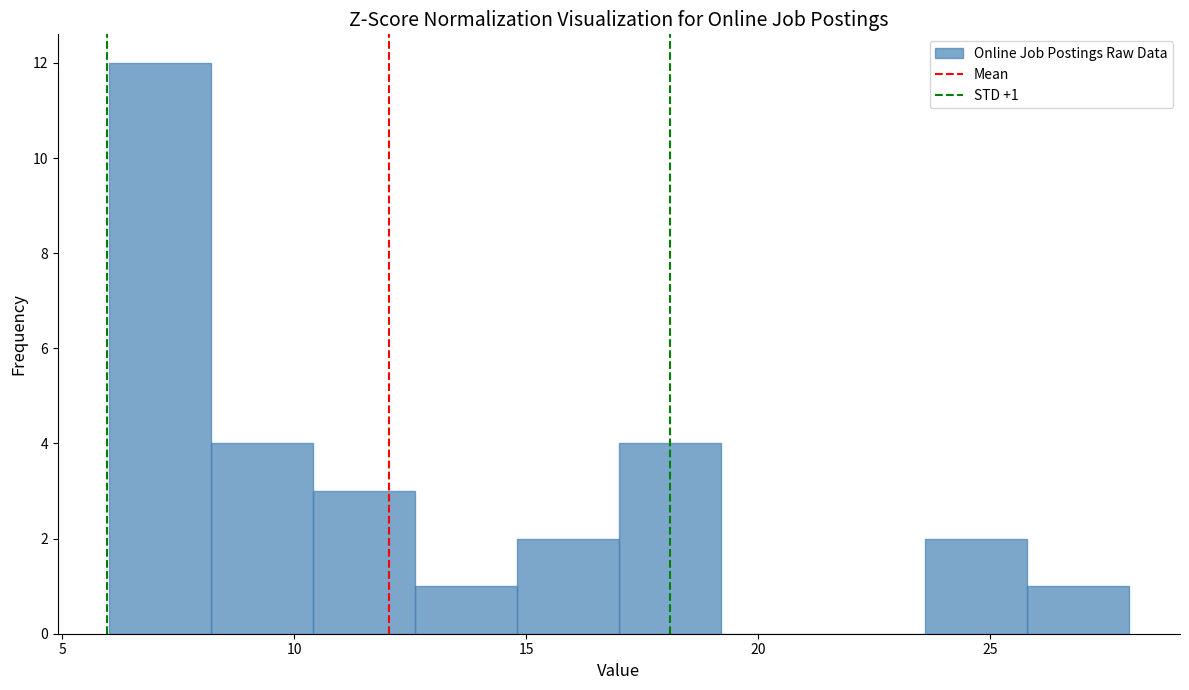

Over which range of the x-axis is the bar tallest?

6.0 to 8.2